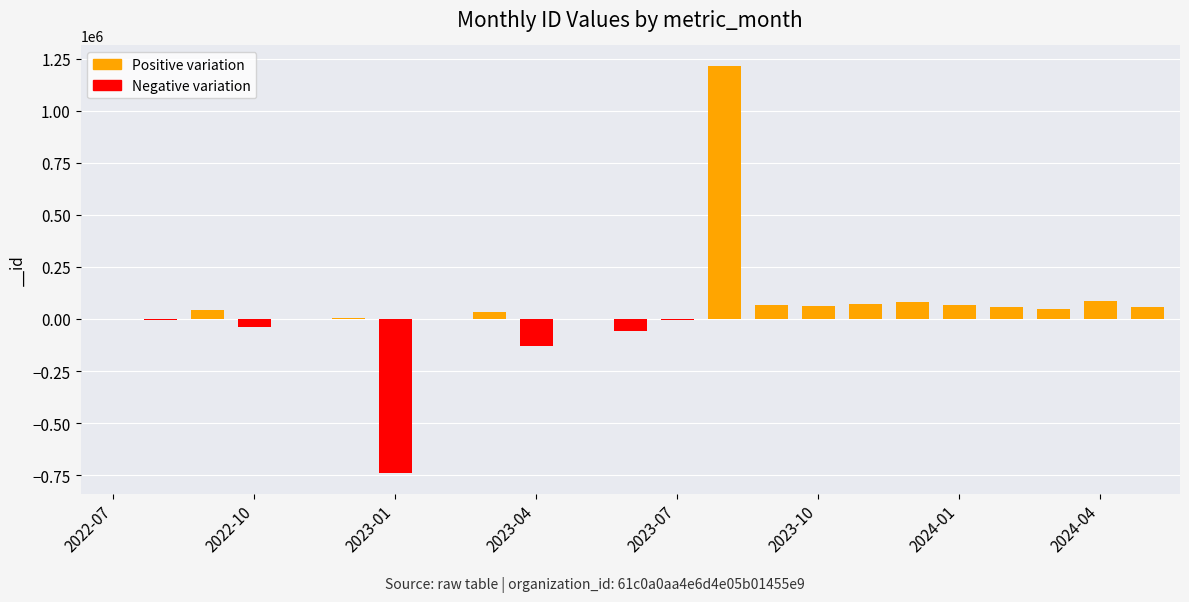

What is the maximum value shown in the chart?

1215658